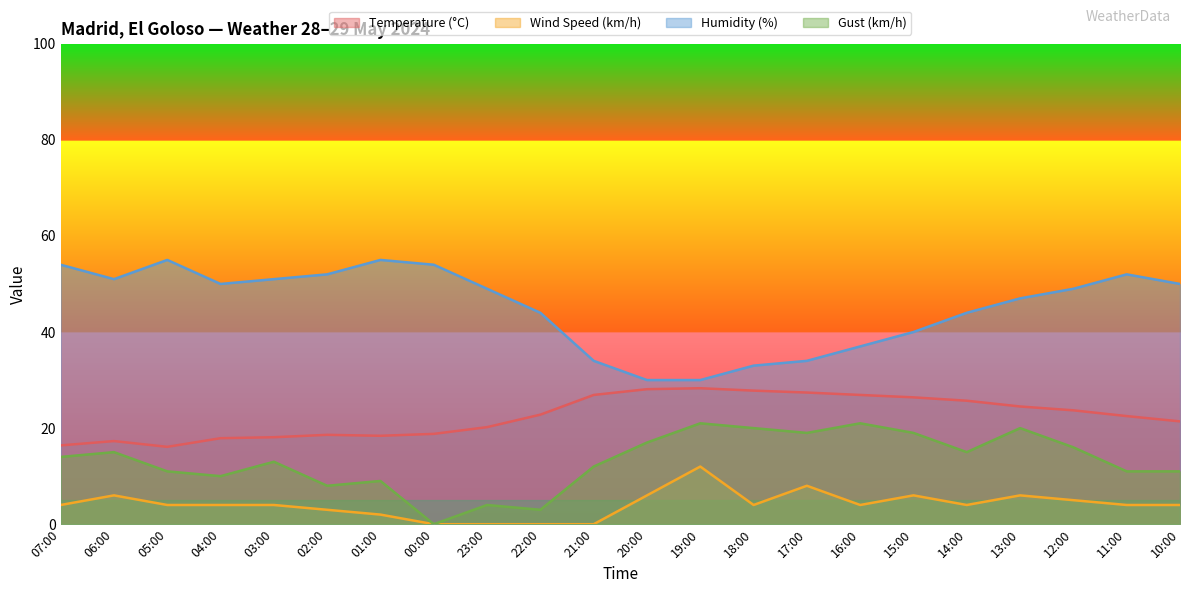

True or false: Gust (km/h) has more than 0 points higher than both neighbors.

True